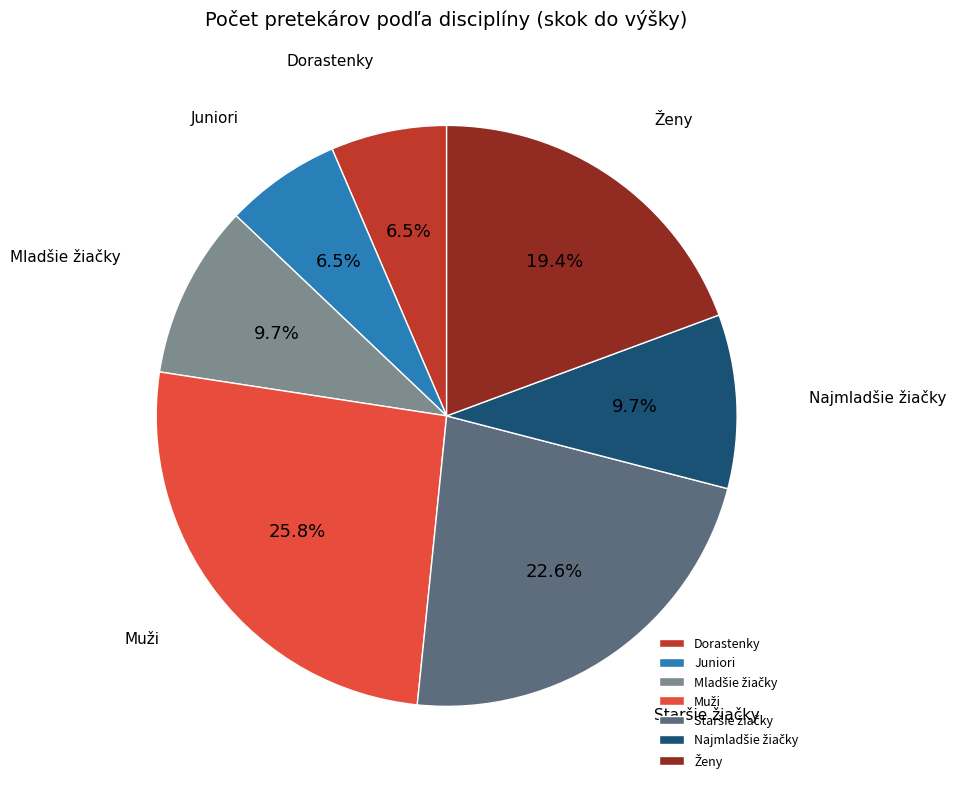

How much of the chart is everything except Juniori?

93.5%